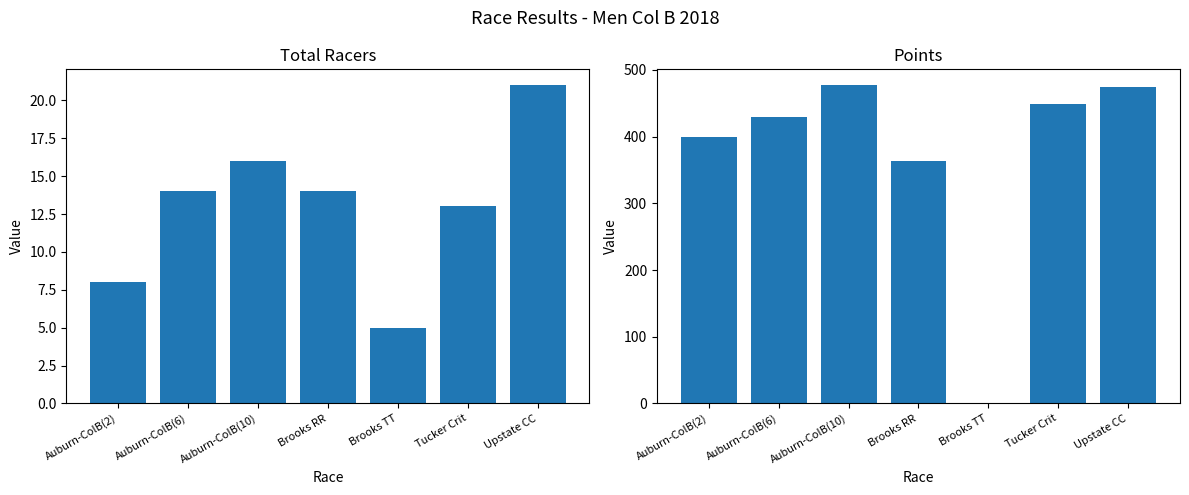

What are all the series names shown in the legend?

Total Racers, Points